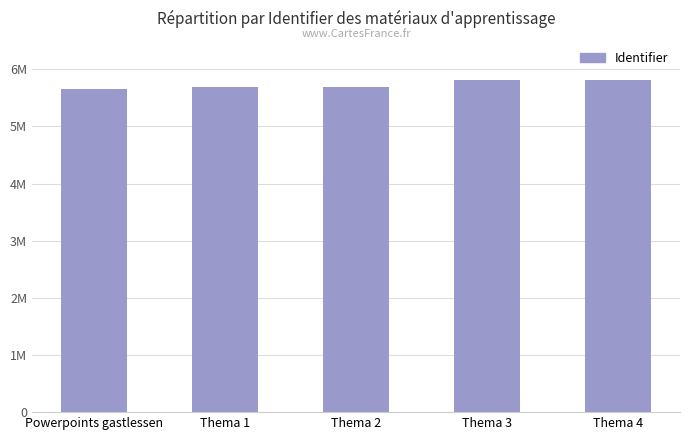

What is the label of the 3rd bar from the right?

Thema 2